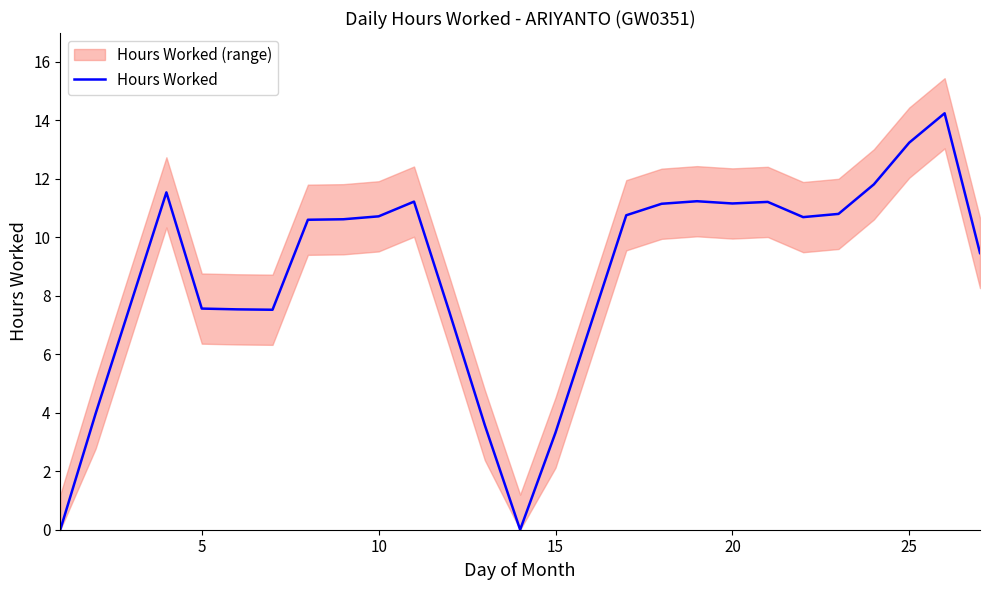

What is the maximum value for Hours Worked?

14.2